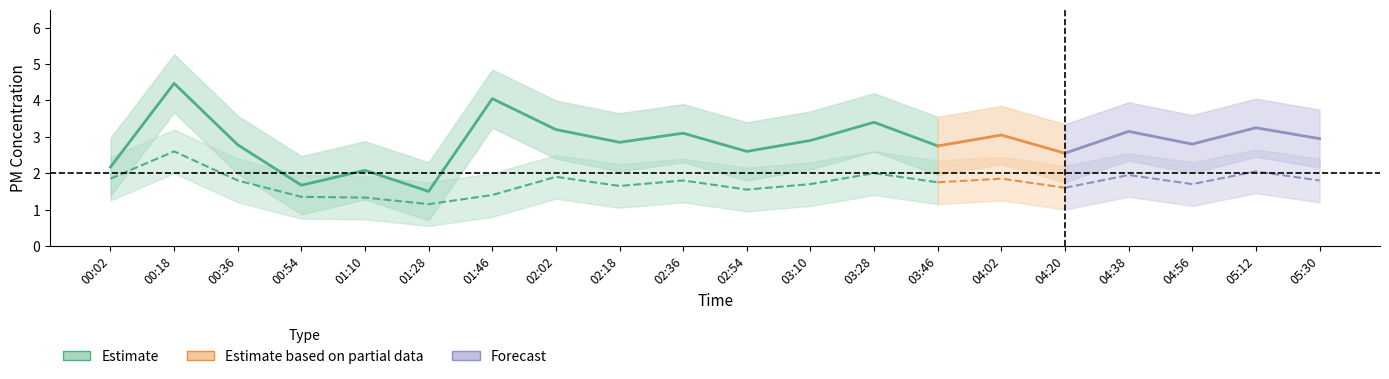

Does the chart display data point markers on the line(s)?

No